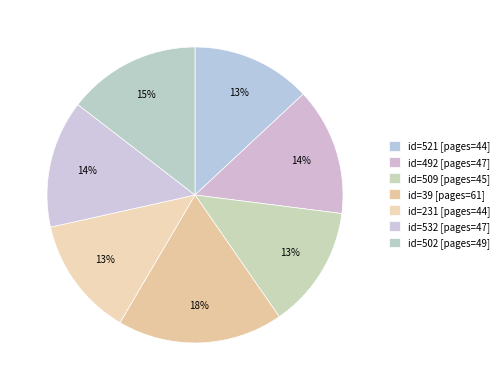

How many segments does this pie chart have?

7